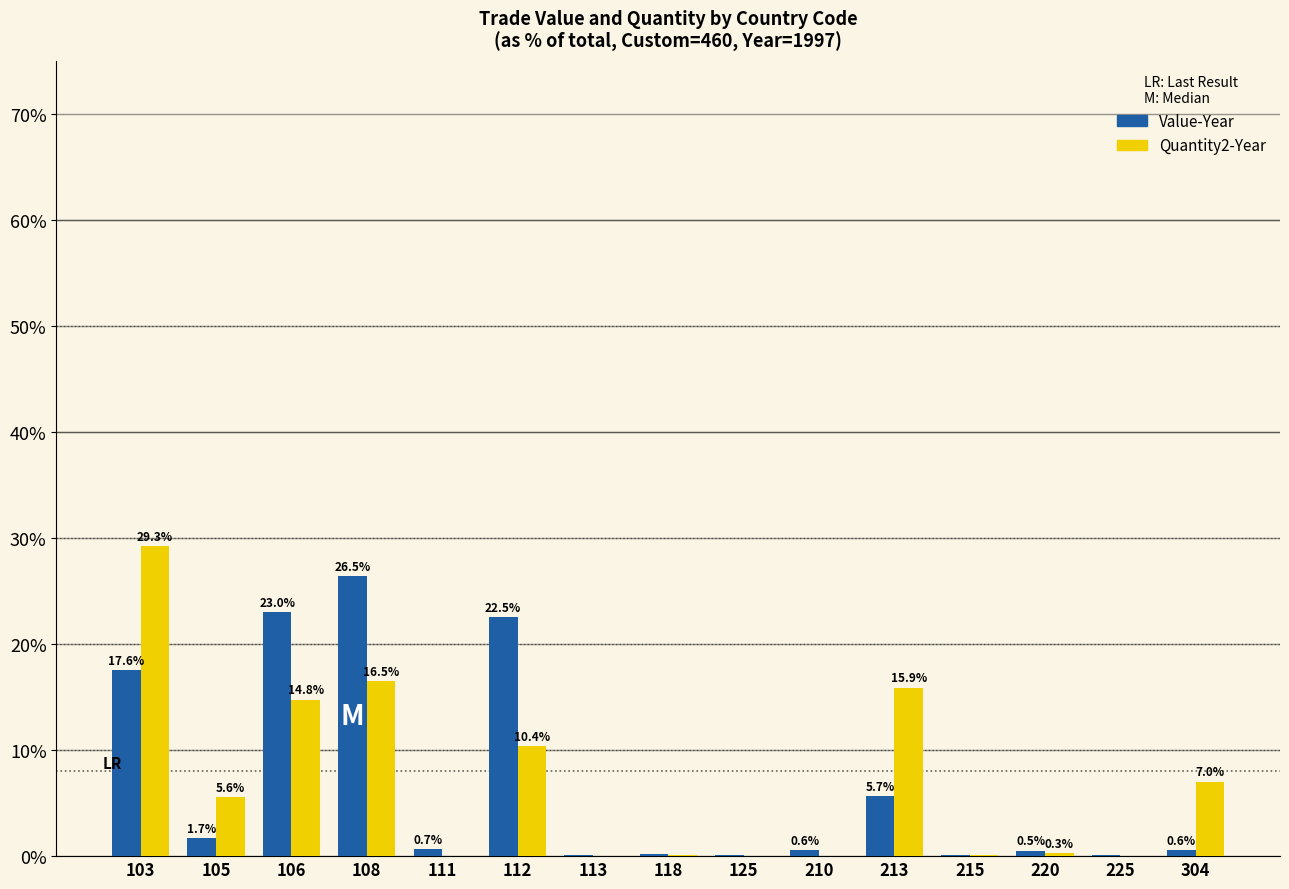

Does the chart contain stacked bars?

No